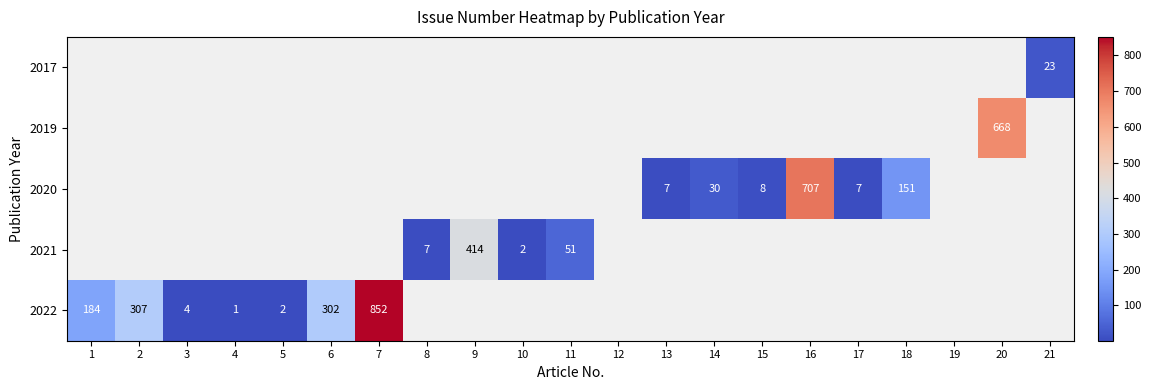

Count the number of categories in the chart.

21